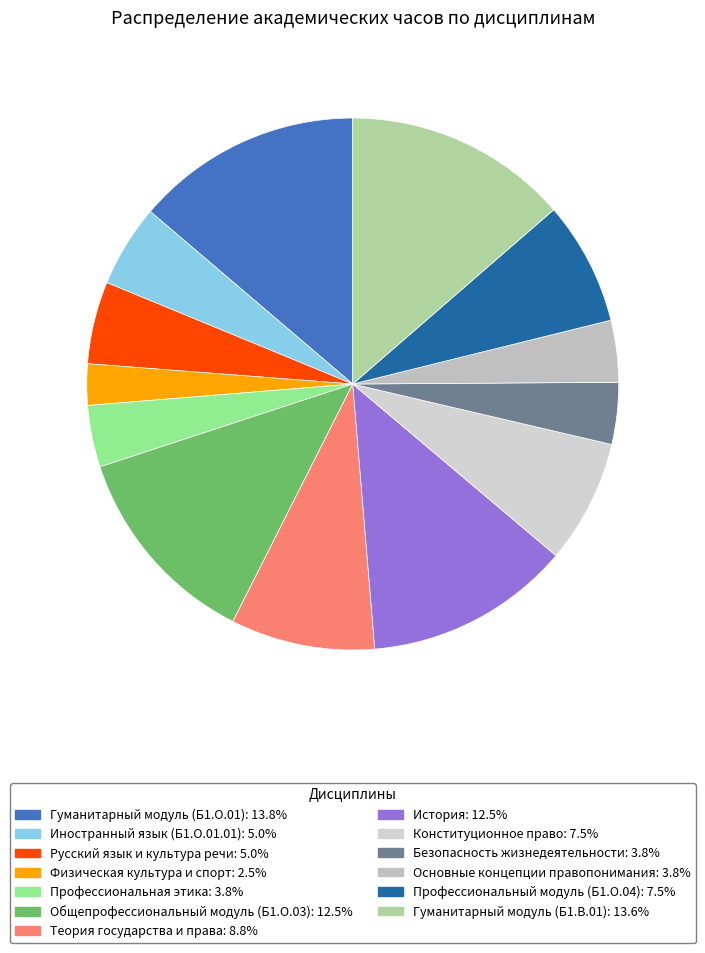

To the nearest percent, what is the combined percentage of Основные концепции правопонимания and Конституционное право?

11%